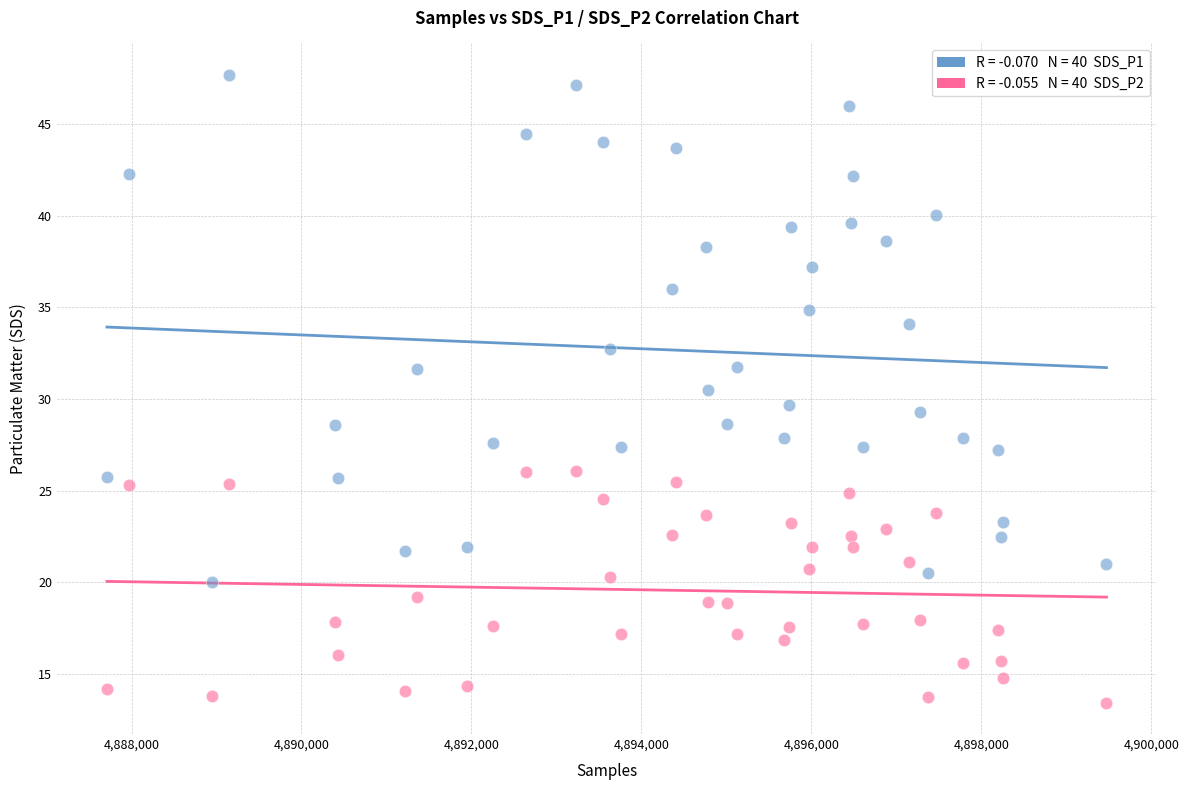

Across all data points, what is the range of Y values (max minus min)?

34.3